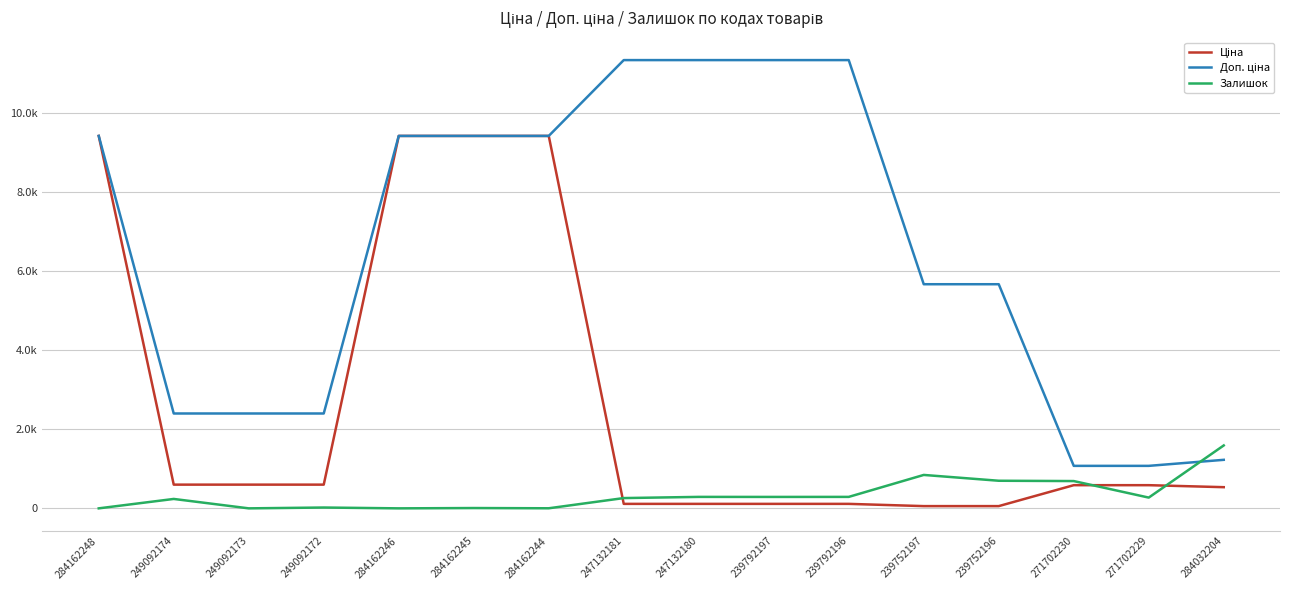

What is the highest value of the Ціна series?

9416.9